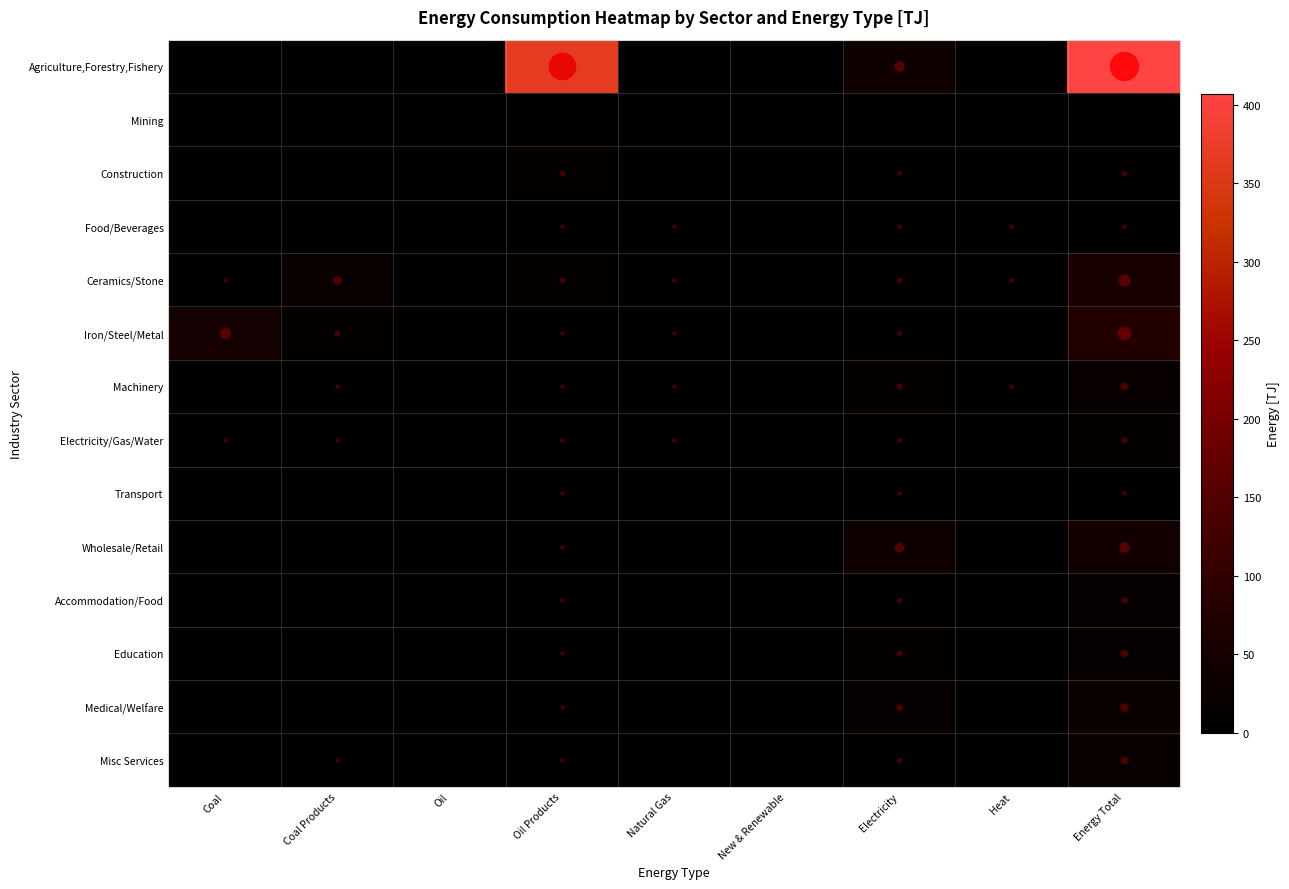

What is the difference between the highest and lowest values at Natural Gas?

1.6